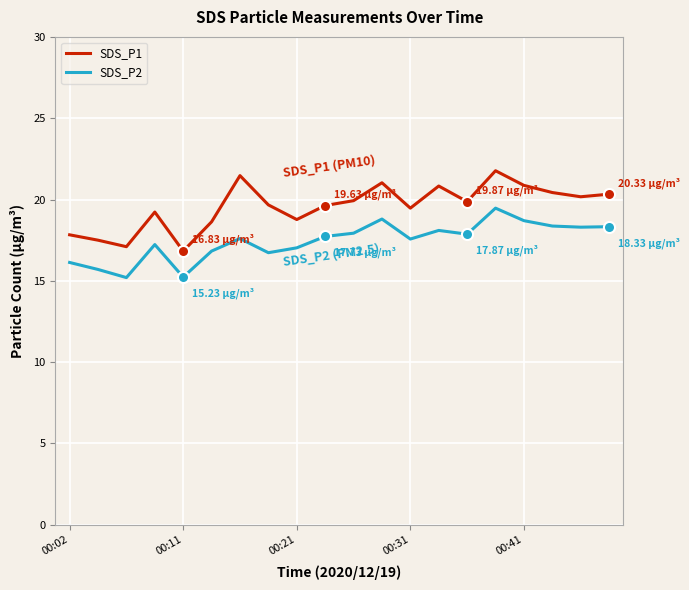

How many categories are shown in the chart?

20